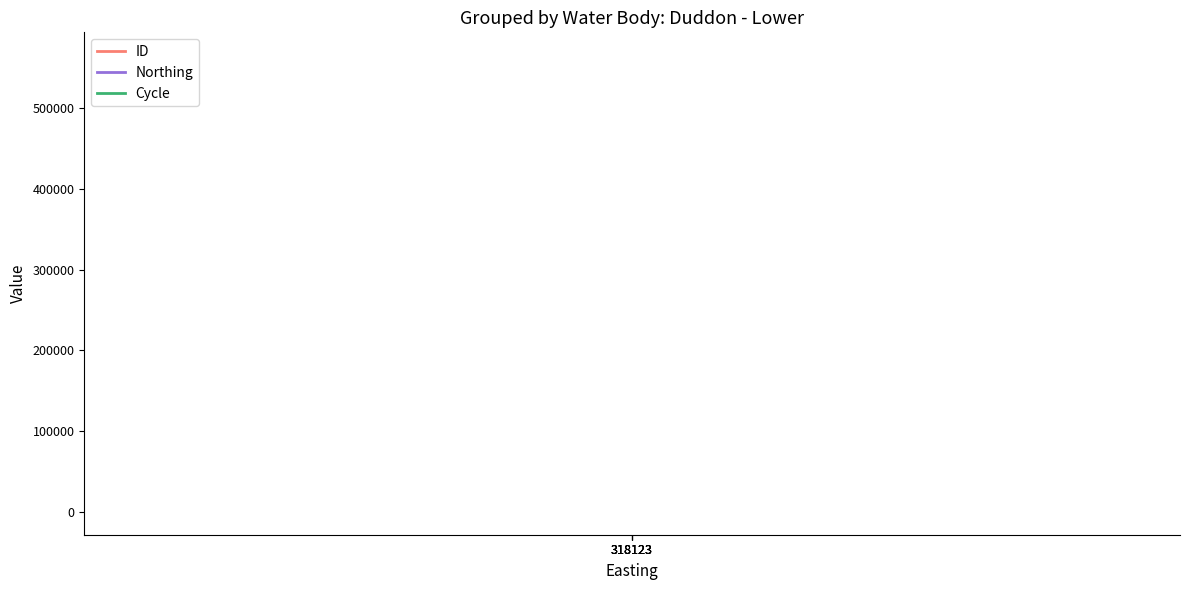

Does the chart display data point markers on the line(s)?

No